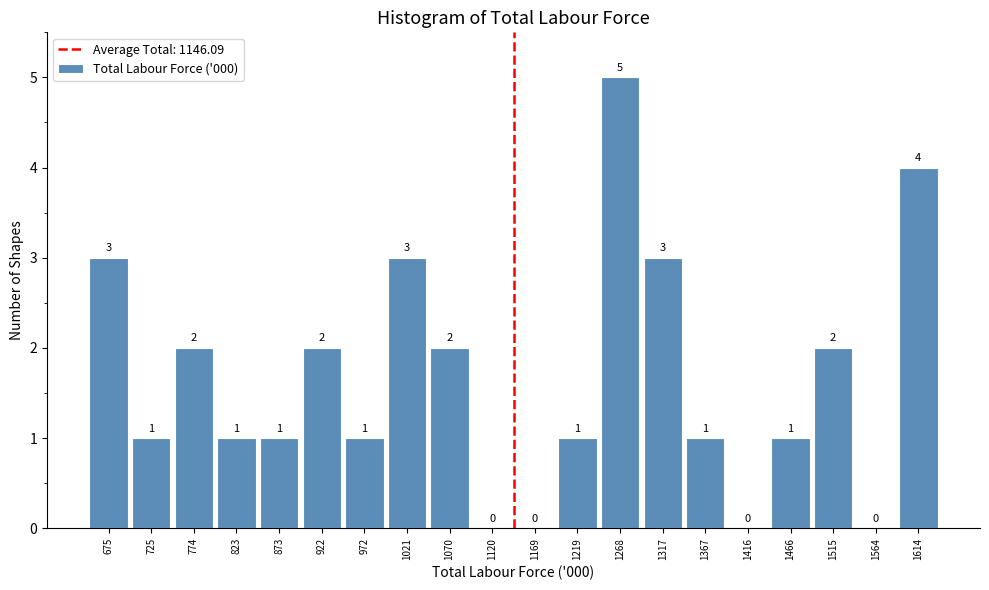

Reading left to right, transcribe this chart: for each bar, give the range it covers on the x-axis and its height. The bar edges are not printed on the chart, so give them approximately, as read against the axis.

650 to 700: 3
700 to 750: 1
750 to 800: 2
800 to 850: 1
850 to 900: 1
900 to 945: 2
945 to 995: 1
995 to 1045: 3
1045 to 1095: 2
1095 to 1145: 0
1145 to 1195: 0
1195 to 1245: 1
1245 to 1295: 5
1295 to 1345: 3
1345 to 1390: 1
1390 to 1440: 0
1440 to 1490: 1
1490 to 1540: 2
1540 to 1590: 0
1590 to 1640: 4